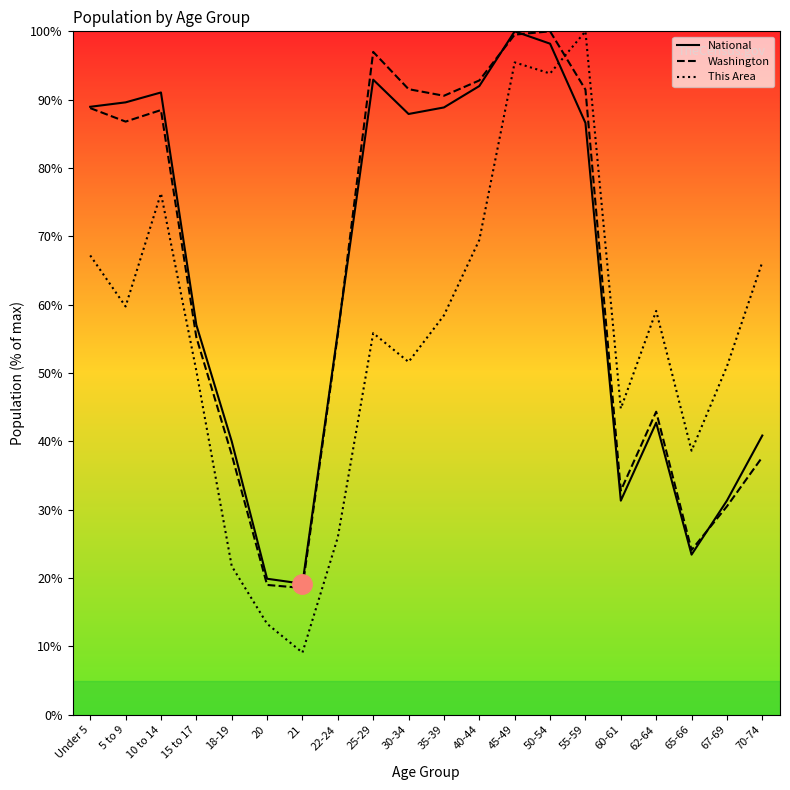

Reading right to left, transcribe all the data shown in this chart.

National: 70-74=40.9	67-69=31.3	65-66=23.4	62-64=42.7	60-61=31.3	55-59=86.6	50-54=98.2	45-49=100.0	40-44=92.0	35-39=88.9	30-34=87.9	25-29=92.9	22-24=56.0	21=19.2	20=19.9	18-19=40.0	15 to 17=57.0	10 to 14=91.1	5 to 9=89.6	Under 5=89.0
Washington: 70-74=37.7	67-69=30.5	65-66=24.1	62-64=44.3	60-61=32.8	55-59=91.5	50-54=100.0	45-49=99.5	40-44=92.8	35-39=90.6	30-34=91.5	25-29=97.0	22-24=55.6	21=18.6	20=19.0	18-19=38.1	15 to 17=55.2	10 to 14=88.5	5 to 9=86.8	Under 5=88.8
This Area: 70-74=66.2	67-69=51.0	65-66=38.6	62-64=59.1	60-61=44.8	55-59=100.0	50-54=93.8	45-49=95.5	40-44=69.5	35-39=58.4	30-34=51.6	25-29=55.8	22-24=26.0	21=9.1	20=13.3	18-19=21.8	15 to 17=50.3	10 to 14=76.3	5 to 9=59.7	Under 5=67.2